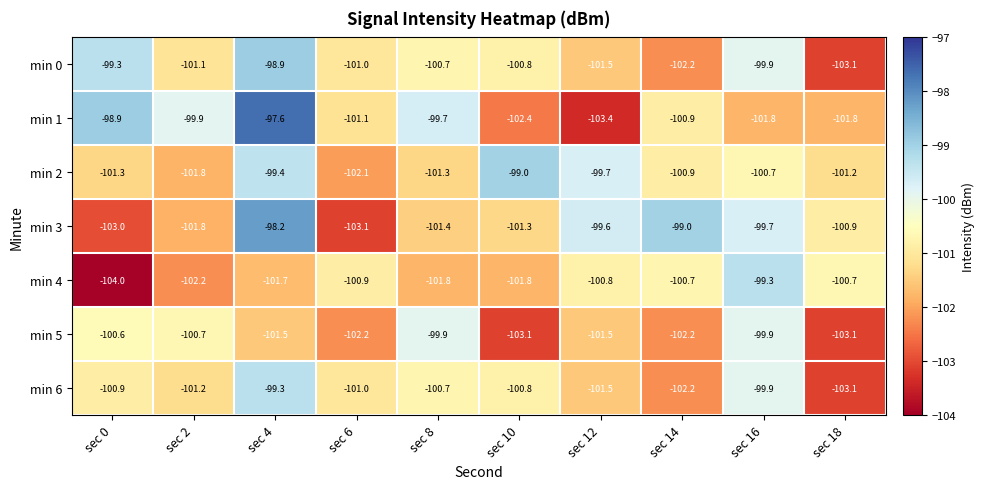

What is the spread (max minus min) of values at sec 14?

3.2